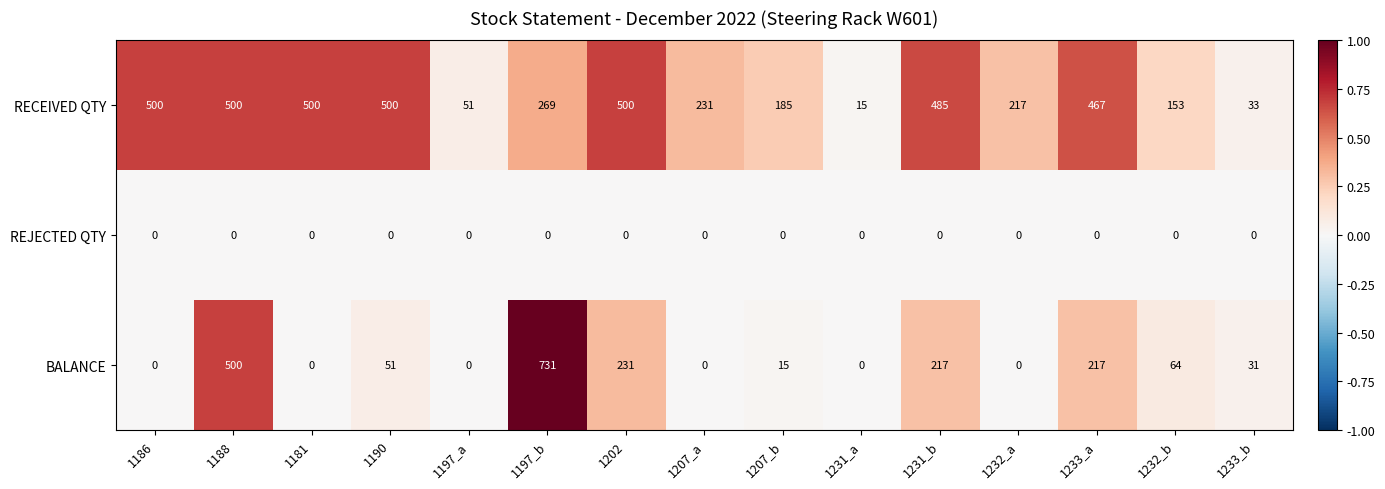

Which series has the largest total across all categories?

RECEIVED QTY